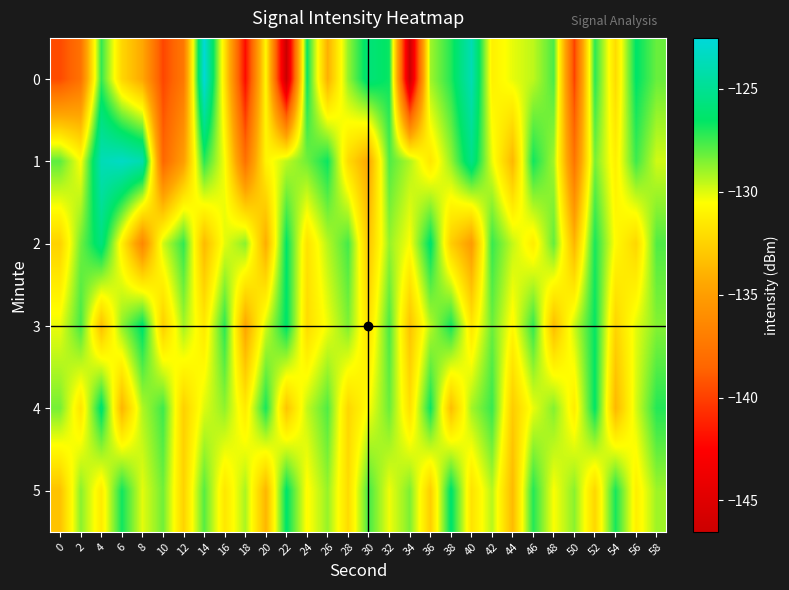

Reading left to right, list all the values displayed in this chart.

0: 0=-139.6	2=-137.7	4=-127.4	6=-132.3	8=-134.4	10=-139.8	12=-137.3	14=-122.5	16=-131.7	18=-142.1	20=-130.8	22=-146.5	24=-126.7	26=-134.0	28=-128.9	30=-125.9	32=-126.7	34=-146.5	36=-129.0	38=-127.1	40=-123.9	42=-131.2	44=-130.2	46=-129.5	48=-127.7	50=-140.0	52=-127.2	54=-132.1	56=-126.5	58=-128.2
1: 0=-128.0	2=-130.5	4=-123.8	6=-123.3	8=-124.0	10=-138.4	12=-135.0	14=-127.2	16=-130.4	18=-137.8	20=-131.0	22=-129.5	24=-128.3	26=-126.7	28=-132.1	30=-134.5	32=-127.8	34=-129.3	36=-131.6	38=-128.9	40=-125.4	42=-130.2	44=-133.7	46=-126.8	48=-129.1	50=-137.6	52=-128.4	54=-131.2	56=-127.5	58=-129.8
2: 0=-132.5	2=-128.3	4=-125.7	6=-131.2	8=-136.4	10=-129.8	12=-127.3	14=-133.6	16=-130.1	18=-128.7	20=-134.2	22=-126.5	24=-131.8	26=-129.4	28=-127.6	30=-133.1	32=-128.9	34=-130.5	36=-126.3	38=-132.7	40=-135.1	42=-127.4	44=-129.6	46=-131.3	48=-128.1	50=-133.8	52=-126.9	54=-130.7	56=-132.3	58=-127.8
3: 0=-130.2	2=-127.6	4=-133.4	6=-128.8	8=-126.3	10=-132.7	12=-129.1	14=-131.5	16=-127.2	18=-134.6	20=-129.8	22=-126.4	24=-132.1	26=-130.3	28=-128.5	30=-131.9	32=-127.7	34=-133.2	36=-129.4	38=-126.8	40=-131.6	42=-128.2	44=-130.8	46=-127.3	48=-133.5	50=-129.7	52=-126.6	54=-132.4	56=-130.1	58=-128.6
4: 0=-128.4	2=-131.7	4=-126.2	6=-133.8	8=-129.3	10=-127.5	12=-132.6	14=-130.0	16=-128.8	18=-131.4	20=-126.9	22=-133.1	24=-129.6	26=-127.8	28=-132.3	30=-130.5	32=-128.2	34=-131.9	36=-126.7	38=-133.4	40=-129.1	42=-127.4	44=-132.8	46=-130.2	48=-128.6	50=-131.3	52=-126.5	54=-133.7	56=-129.9	58=-127.1
5: 0=-133.2	2=-128.7	4=-131.4	6=-126.8	8=-130.1	10=-128.3	12=-132.5	14=-127.9	16=-131.6	18=-129.2	20=-133.8	22=-126.4	24=-130.7	26=-128.9	28=-132.1	30=-127.6	32=-130.3	34=-128.5	36=-132.7	38=-126.3	40=-131.8	42=-129.4	44=-133.6	46=-127.1	48=-130.5	50=-128.7	52=-132.3	54=-126.9	56=-131.2	58=-129.0